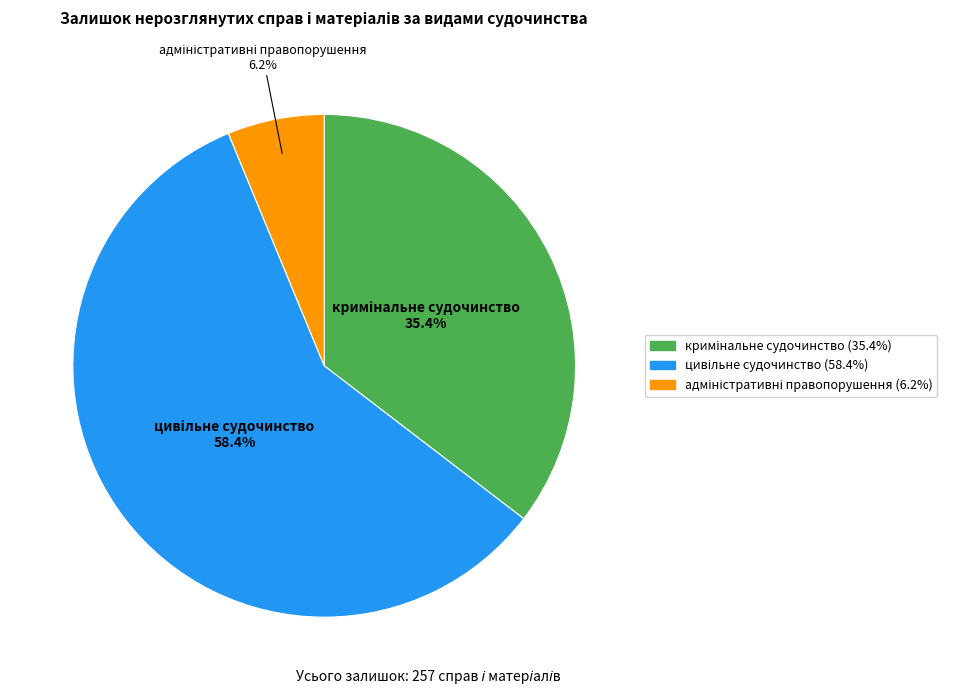

How many segments does this pie chart have?

3